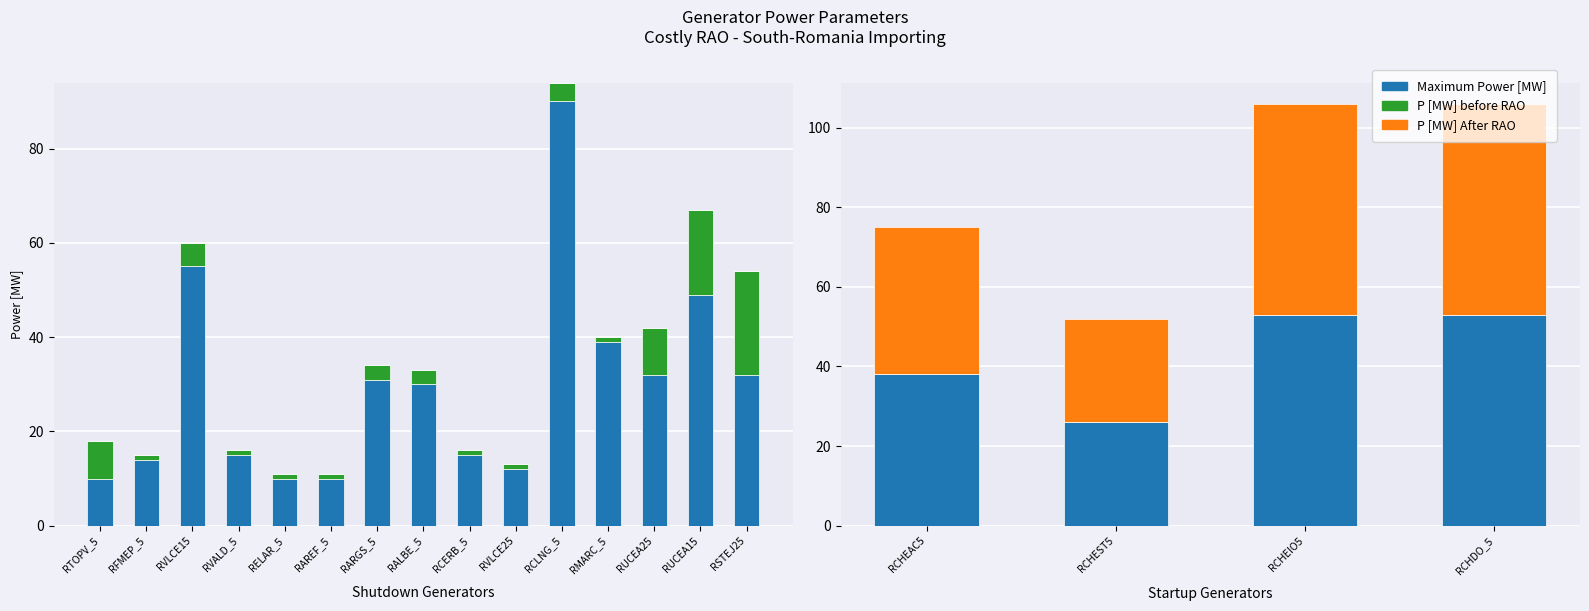

Count the Maximum Power [MW] values in the range 38 to 53.

3